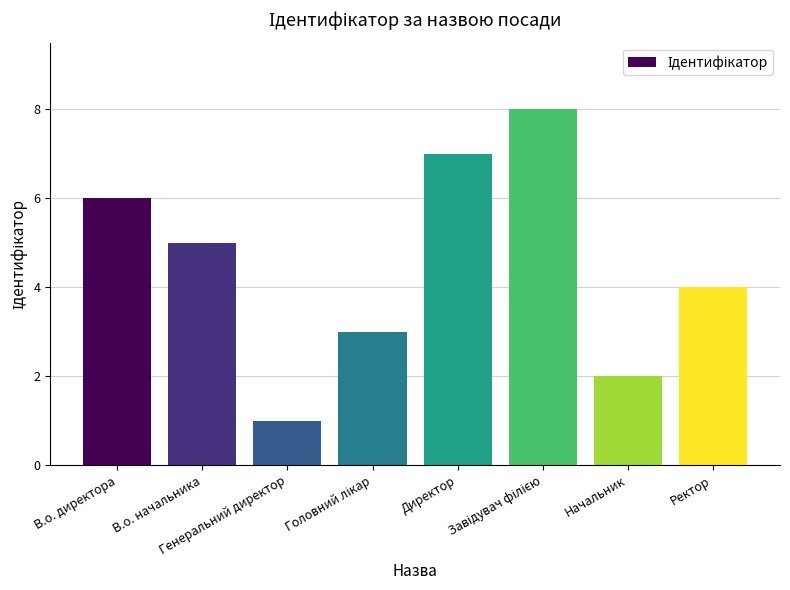

Is it true that the value at Ректор is 4?

True